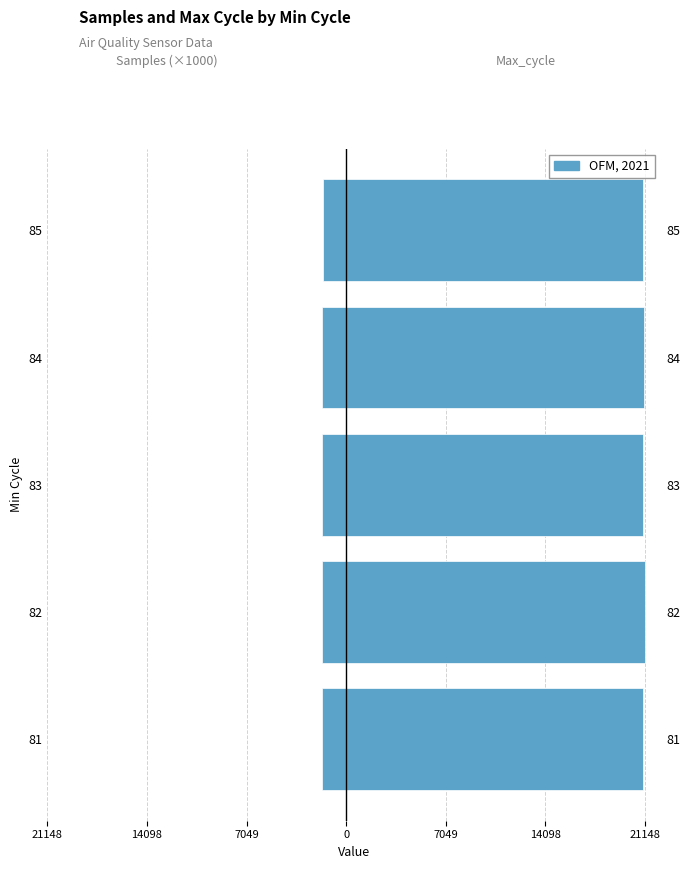

Does the chart contain any negative values?

Yes